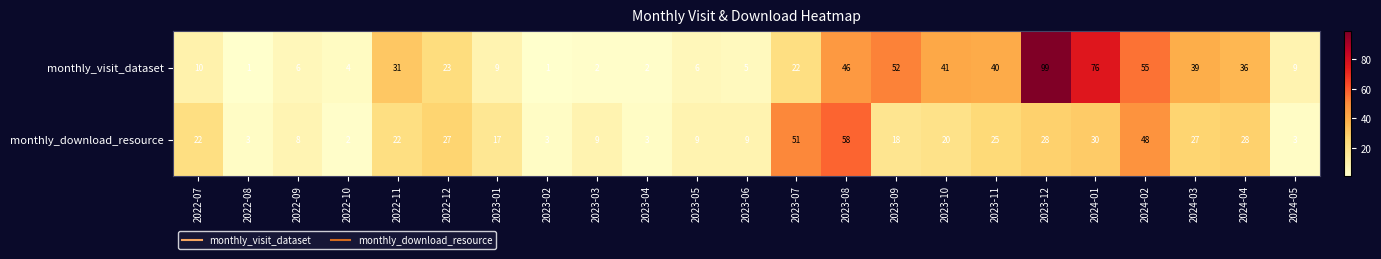

What is the highest value of the monthly_visit_dataset series?

99